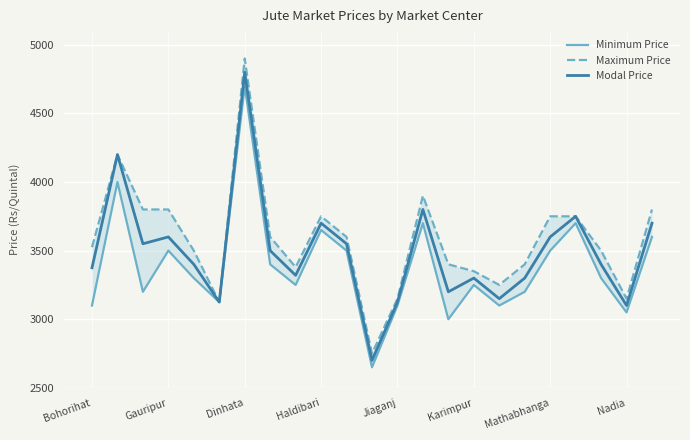

What are all the series names shown in the legend?

Minimum Price, Maximum Price, Modal Price